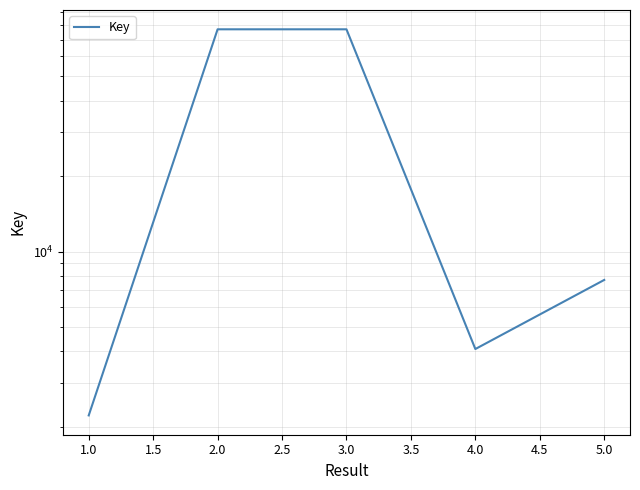

How many distinct data groups are displayed?

1